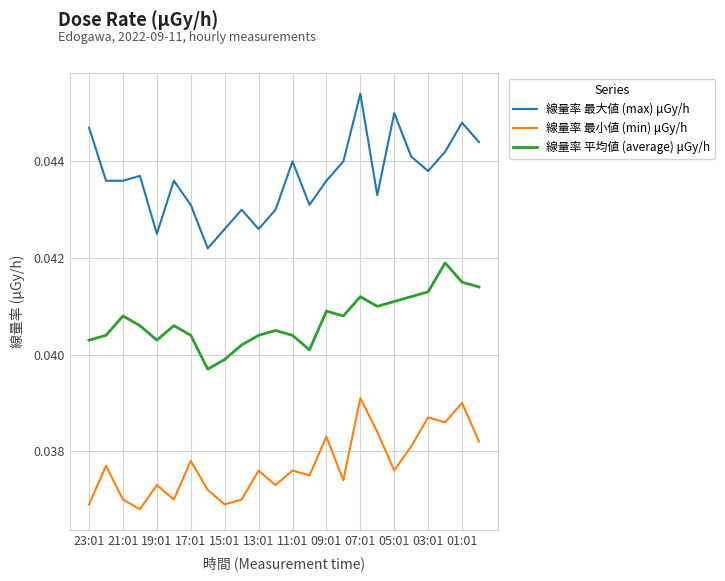

Rank the series by their average value, from lowest to highest.

線量率 最小値 (min) μGy/h, 線量率 平均値 (average) μGy/h, 線量率 最大値 (max) μGy/h